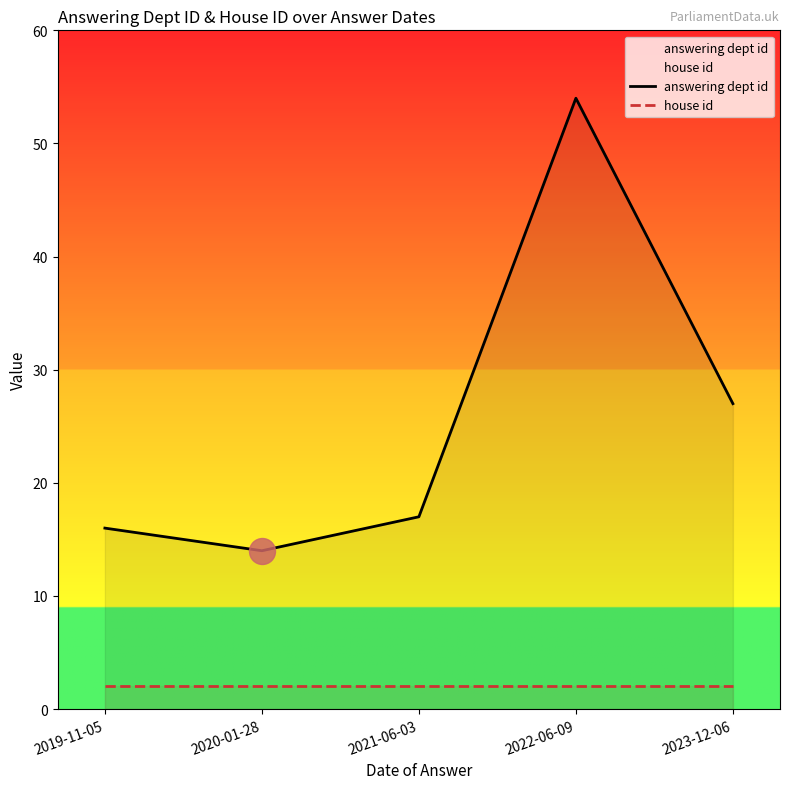

At how many categories does at least one series exceed 53?

1